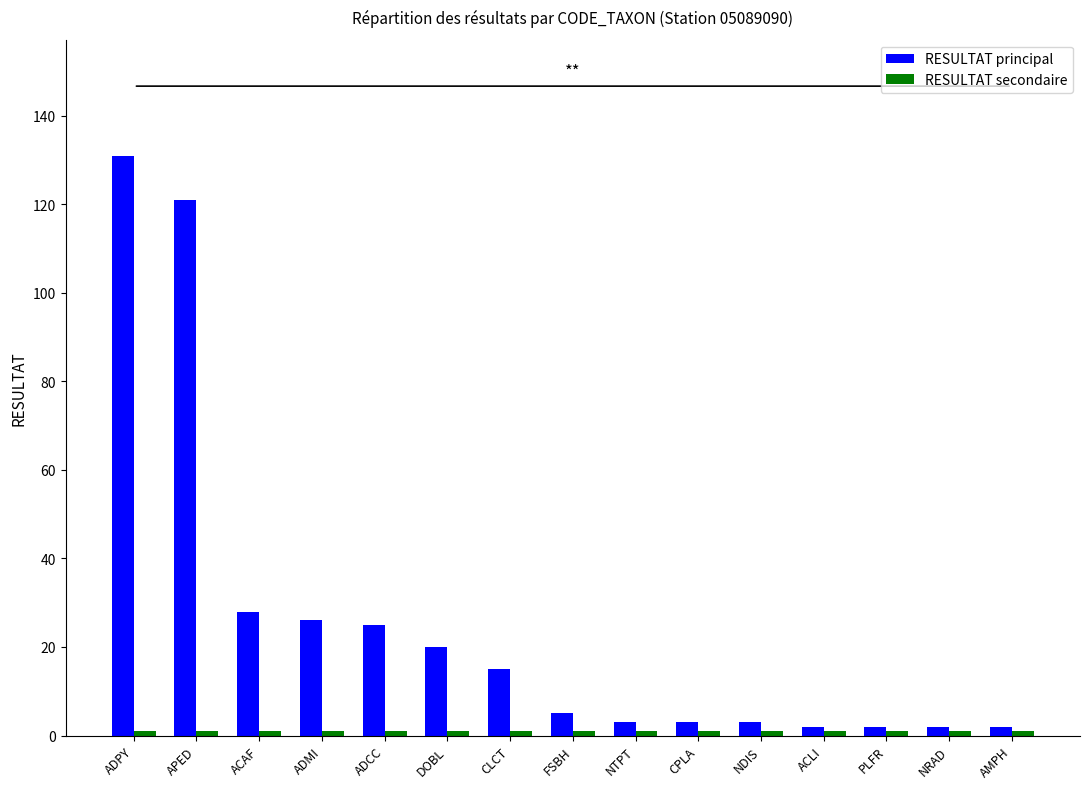

What is the difference between the maximum and minimum values in the RESULTAT principal series?

129